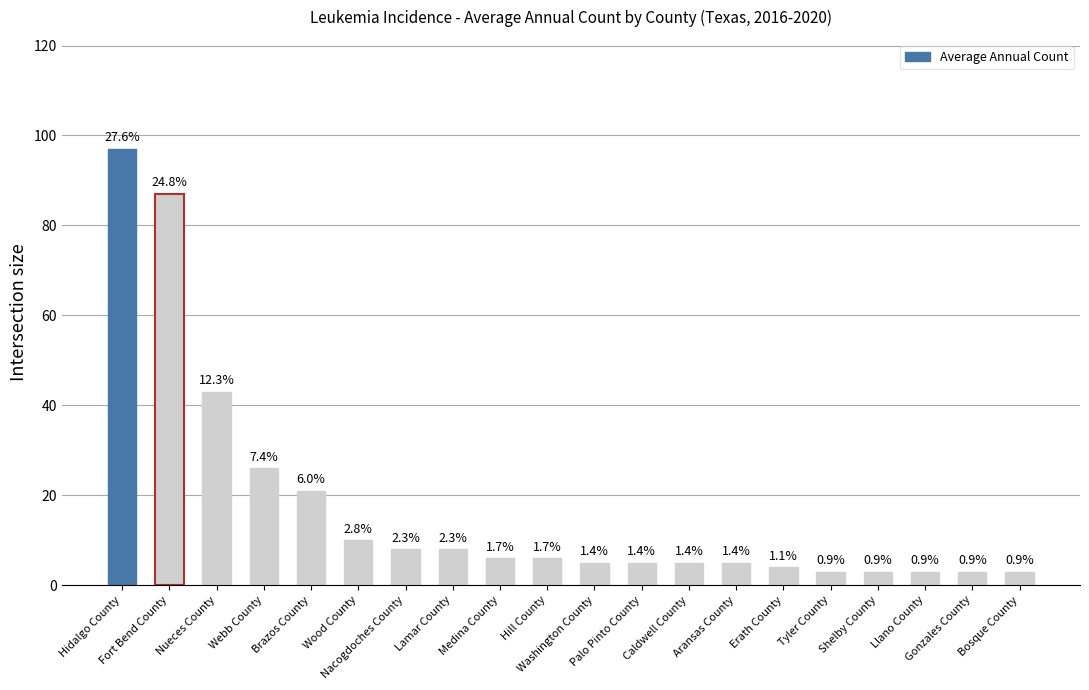

How many bars are there in total?

20